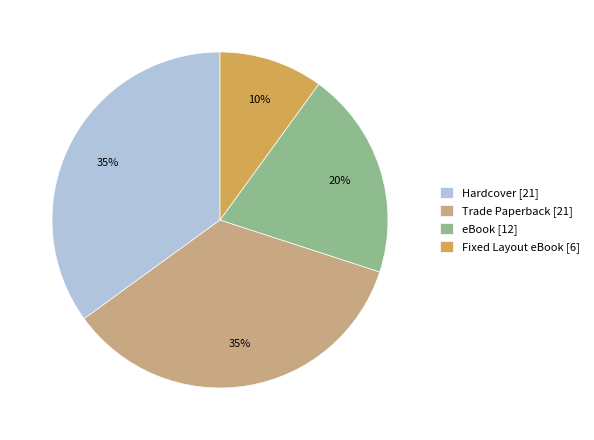

To the nearest percent, what is the average slice percentage?

25%